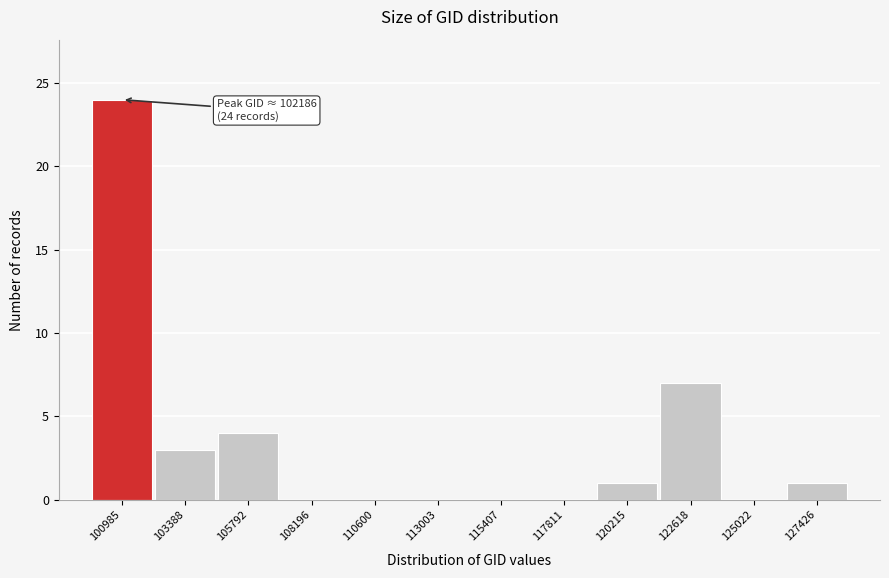

Reading left to right, extract all data points from this chart.

100985=24	103388=3	105792=4	108196=0	110600=0	113003=0	115407=0	117811=0	120215=1	122618=7	125022=0	127426=1